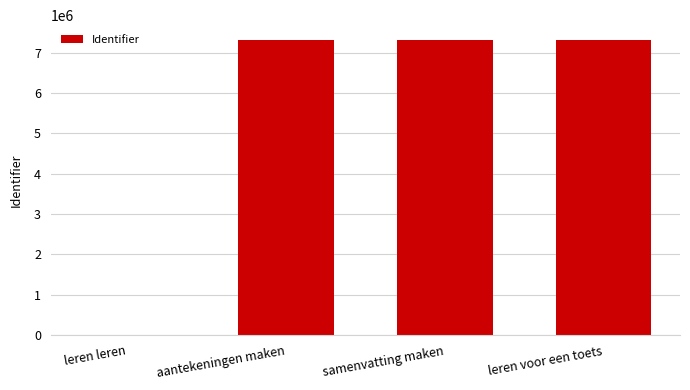

The chart shows a value of 7318154 at aantekeningen maken. True or false?

True